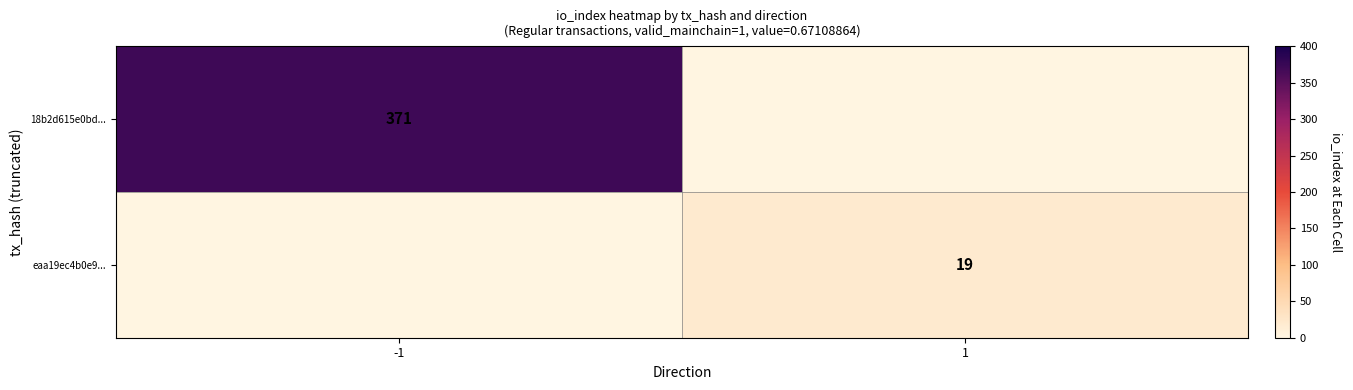

True or false: 18b2d615e0bd... has a value of 255 at -1.

False